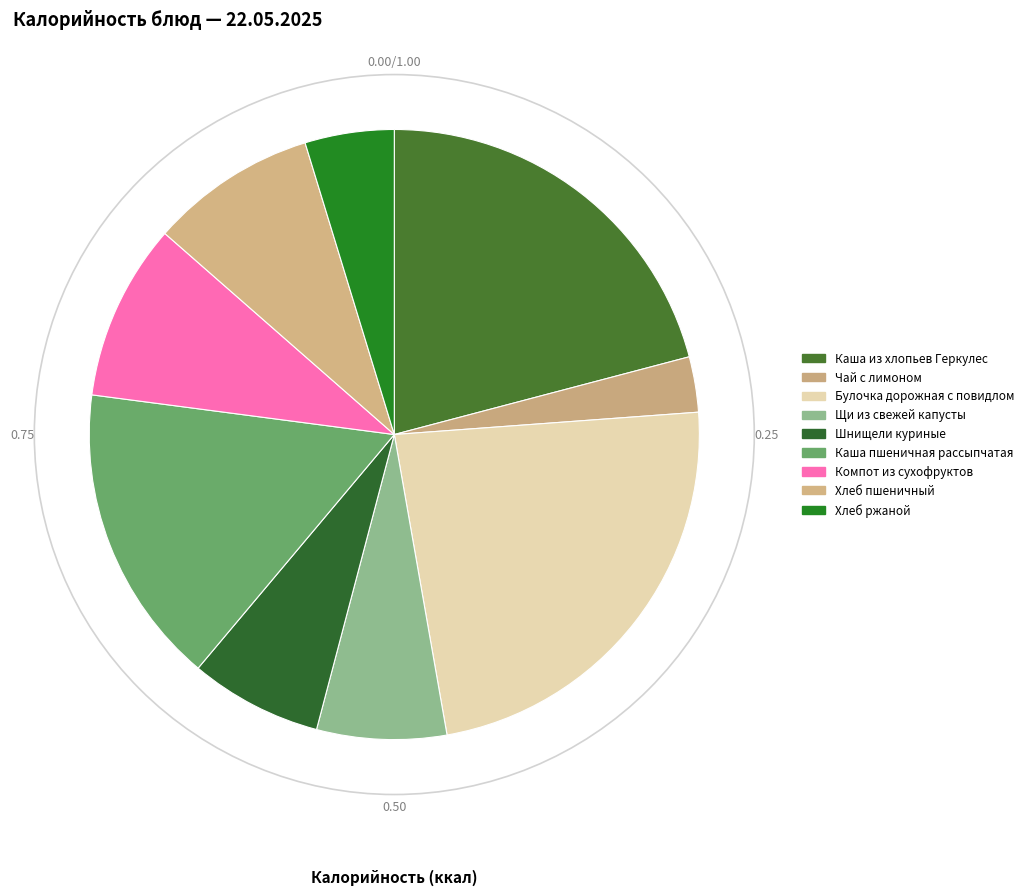

Which slice is the largest?

Булочка дорожная с повидлом